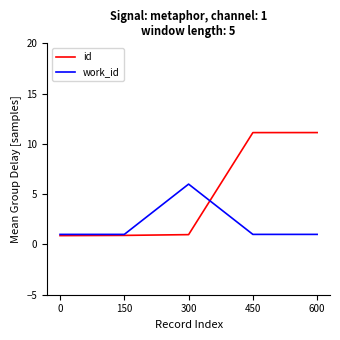

Which series changed the most between 300 and 450?

id